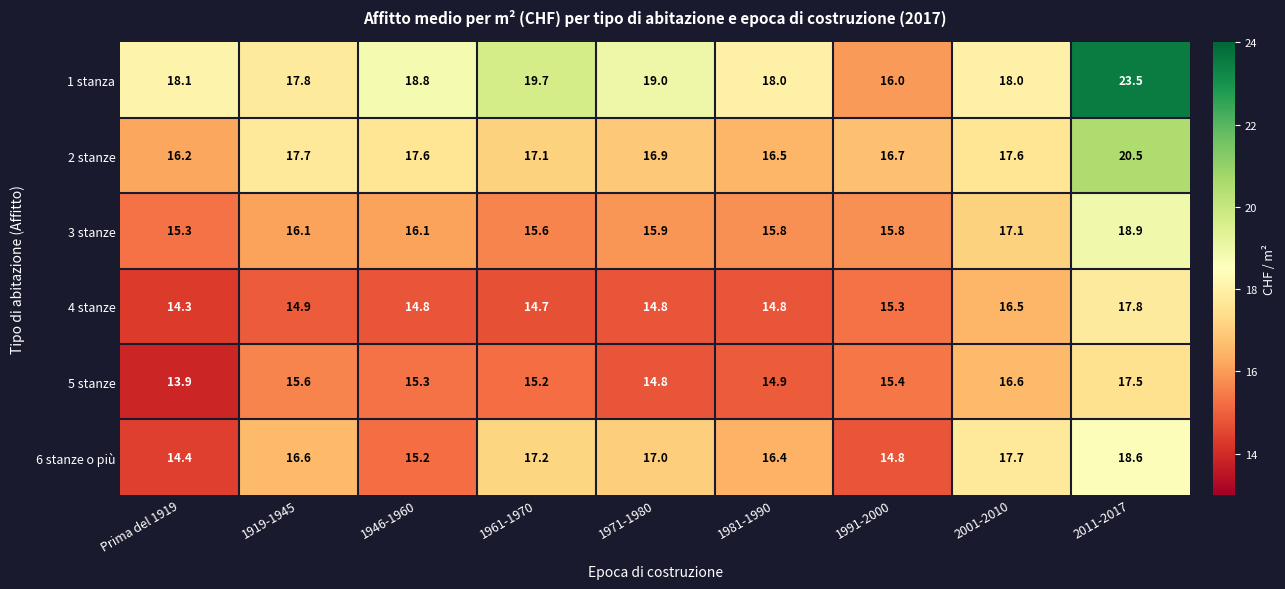

The 2 stanze series shows 17.7 at 1919-1945. True or false?

True